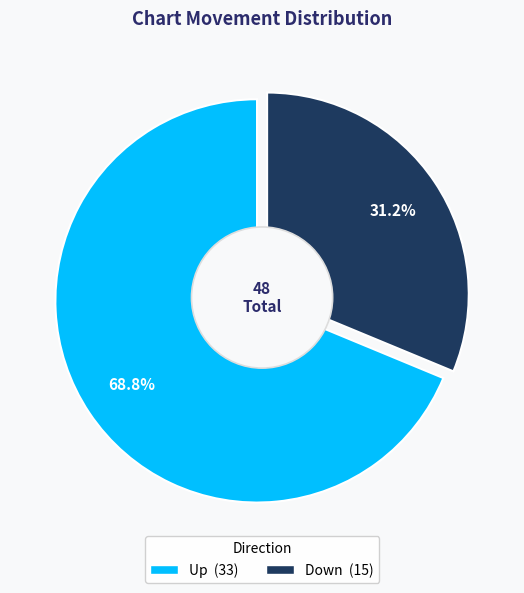

True or false: down accounts for 19% of the total.

False